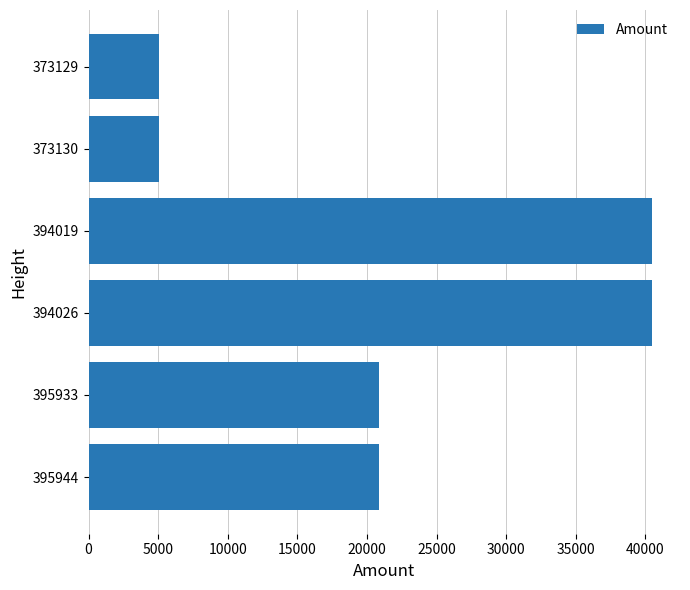

What is the difference between the maximum and minimum values?

35369.4